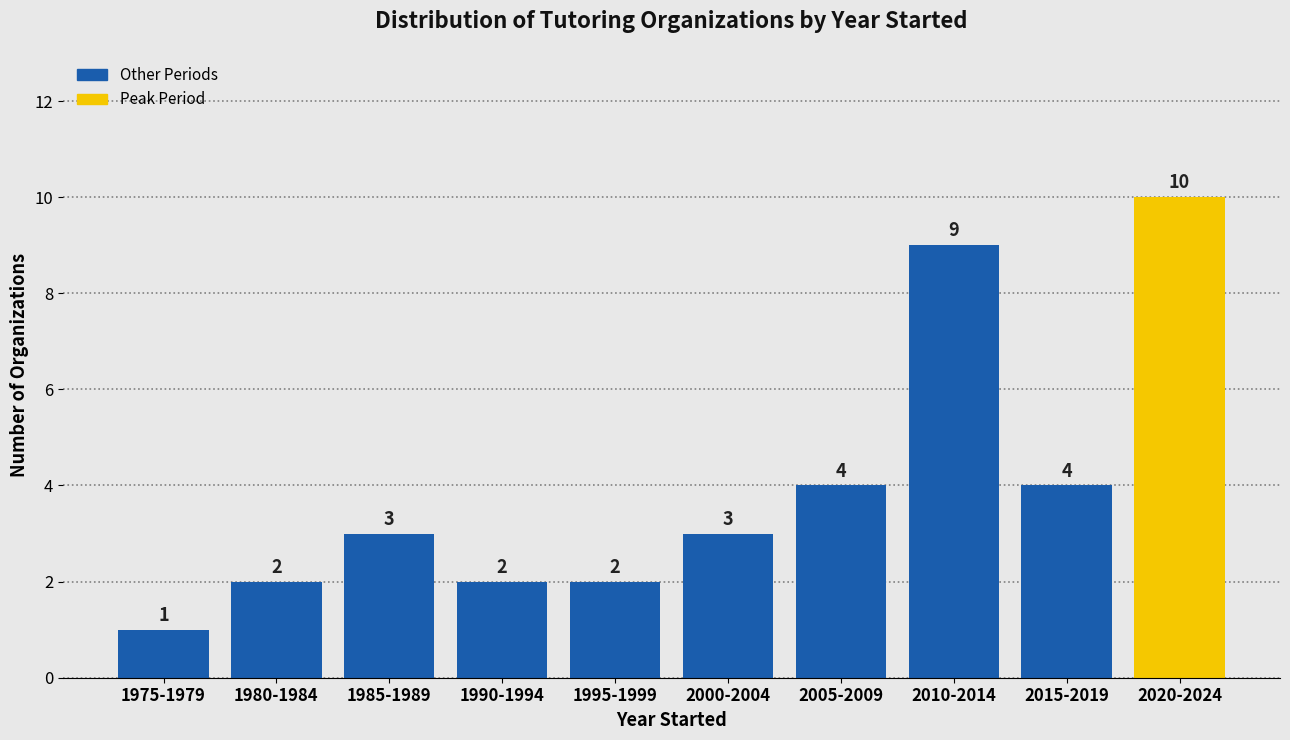

Reading left to right, transcribe all the data shown in this chart.

1	2	3	2	2	3	4	9	4	10